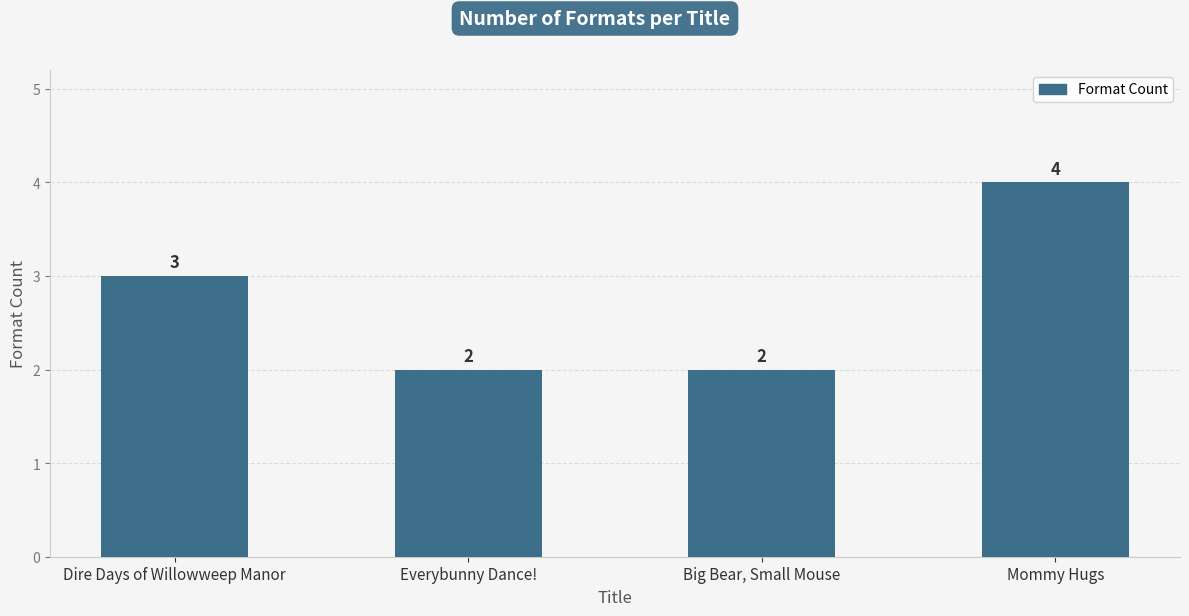

What is the sum of the values at Mommy Hugs and Big Bear, Small Mouse?

6